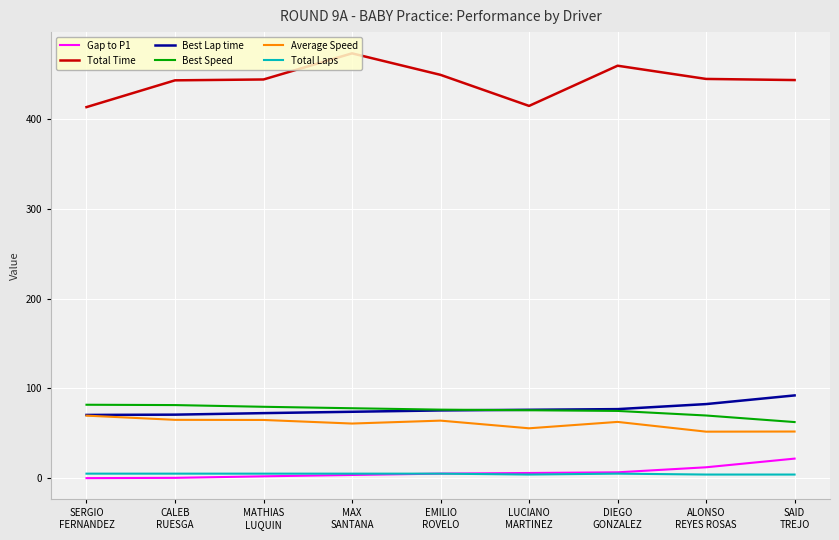

What is the sum of all Total Time values?

3986.8